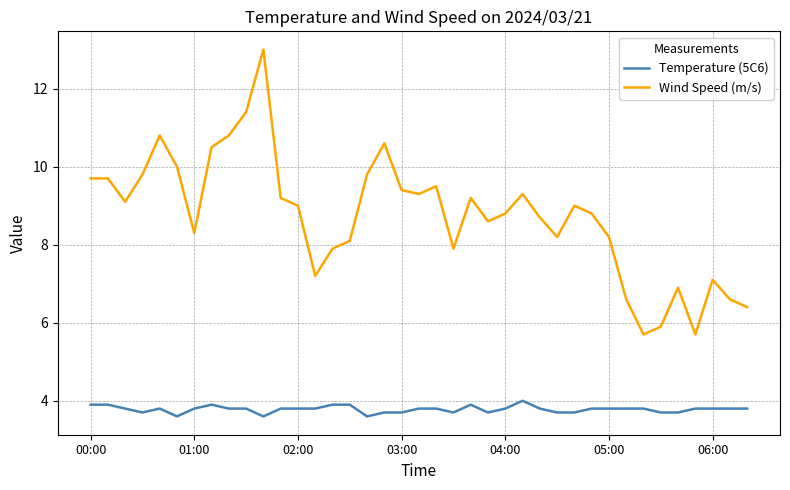

True or false: Temperature (5C6) and Wind Speed (m/s) intersect in this chart.

False